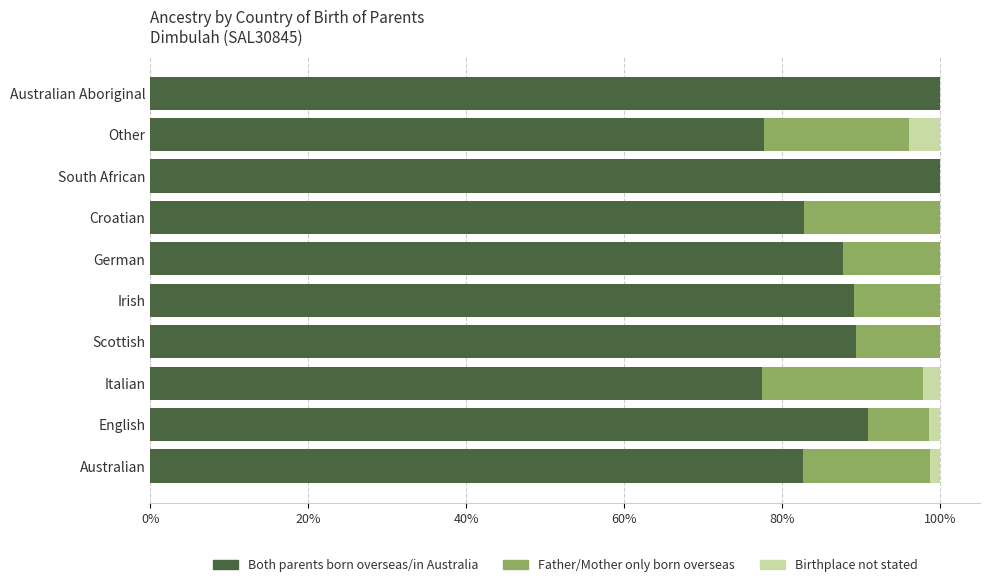

What are all the series names shown in the legend?

Both parents born overseas/in Australia, Father/Mother only born overseas, Birthplace not stated